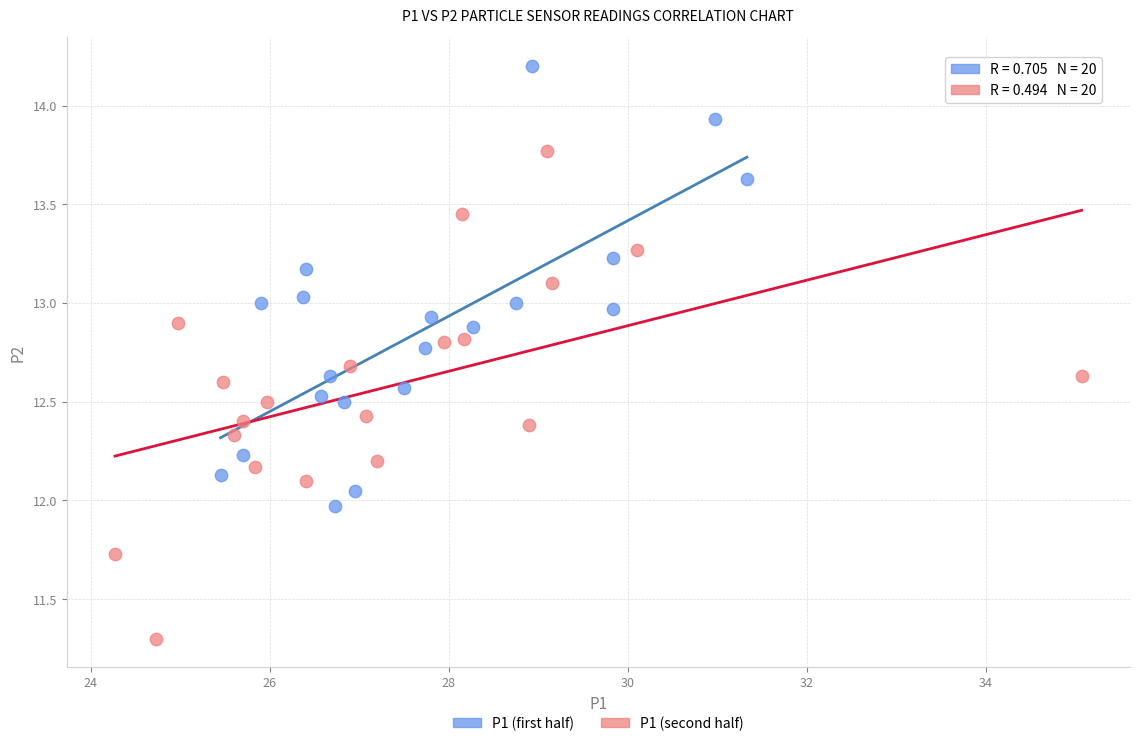

Which series has the largest Y range (max minus min)?

P1 (second half)